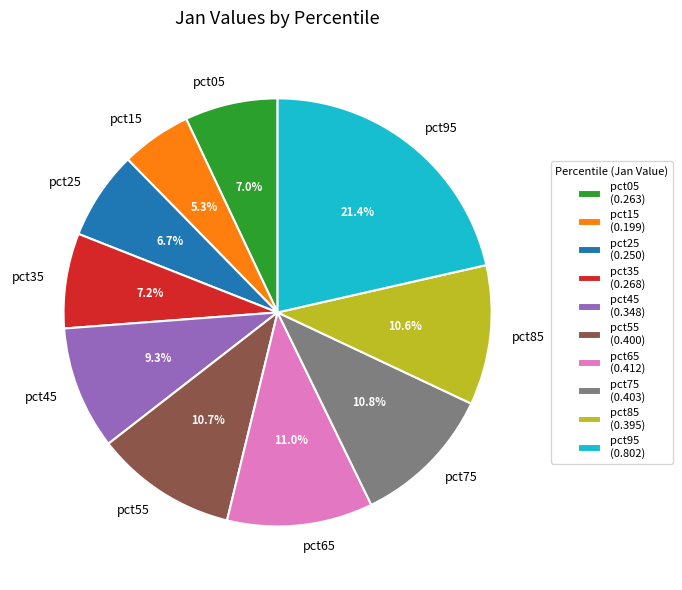

True or false: pct55 accounts for 11% of the total.

True